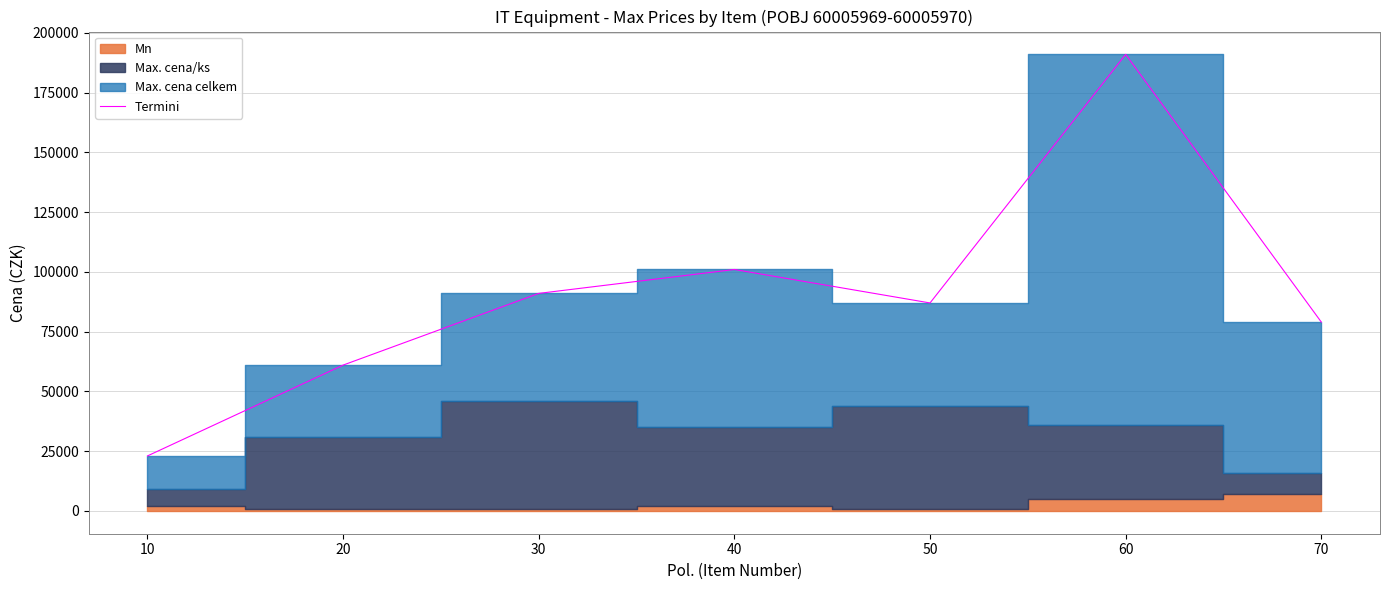

What is the sum of all values?

633000